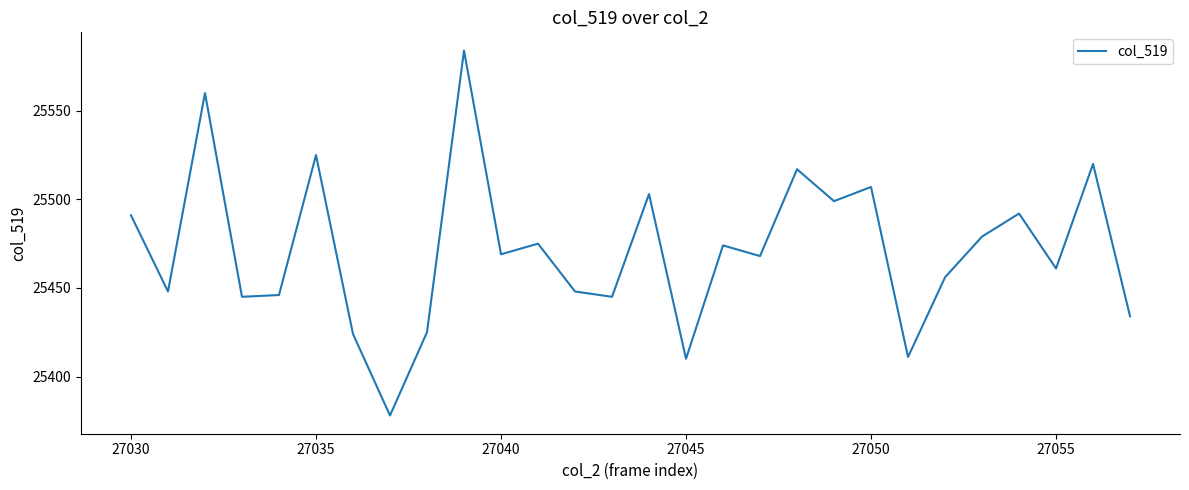

What is the minimum value shown in the chart?

25378